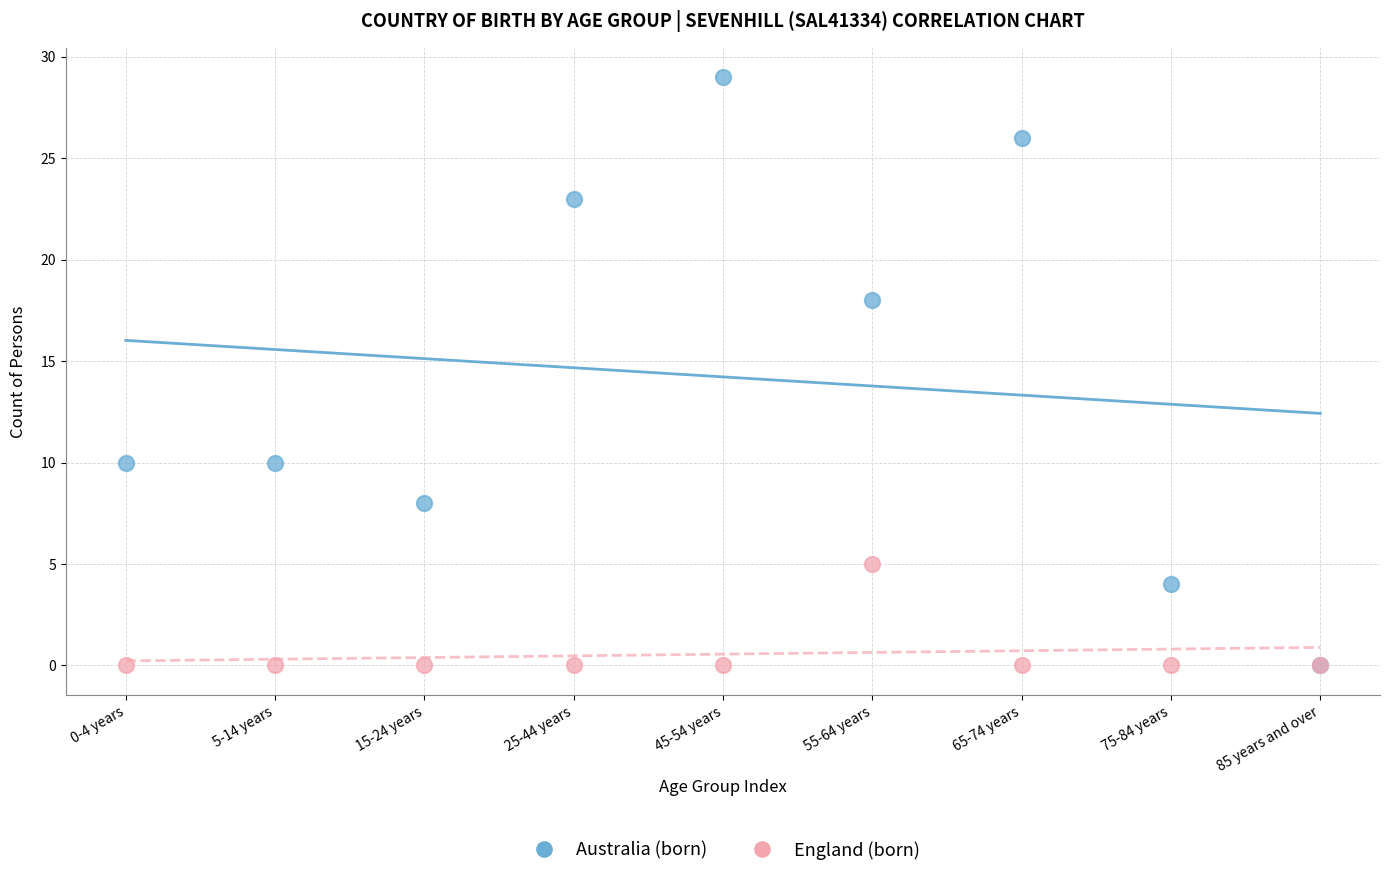

Which series has the widest spread of Y values?

Australia (born)